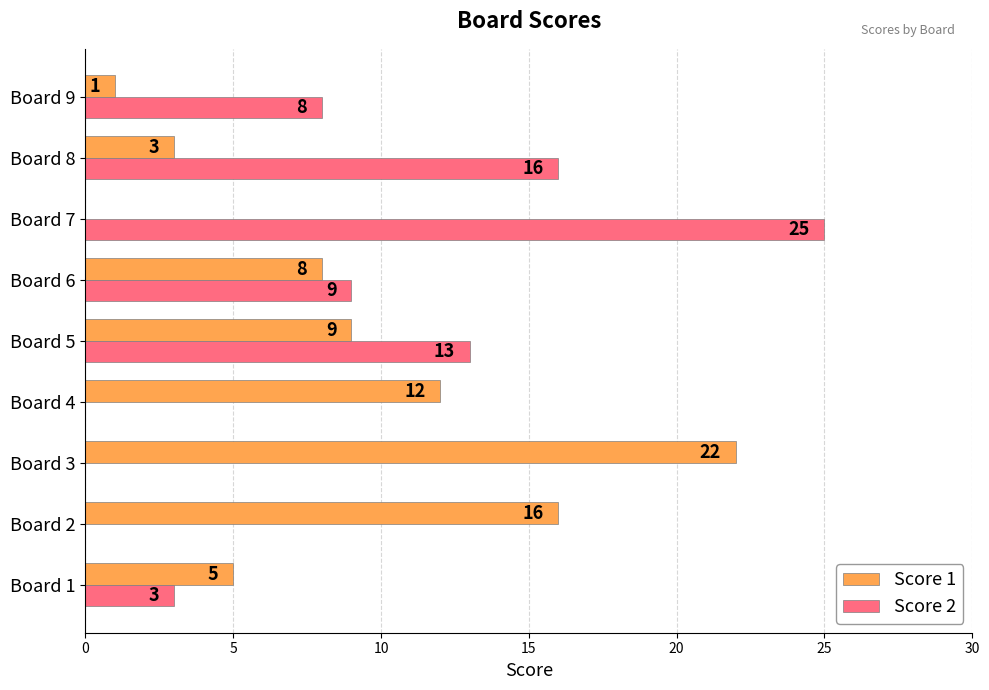

Which category has the highest value across all series?

Board 7